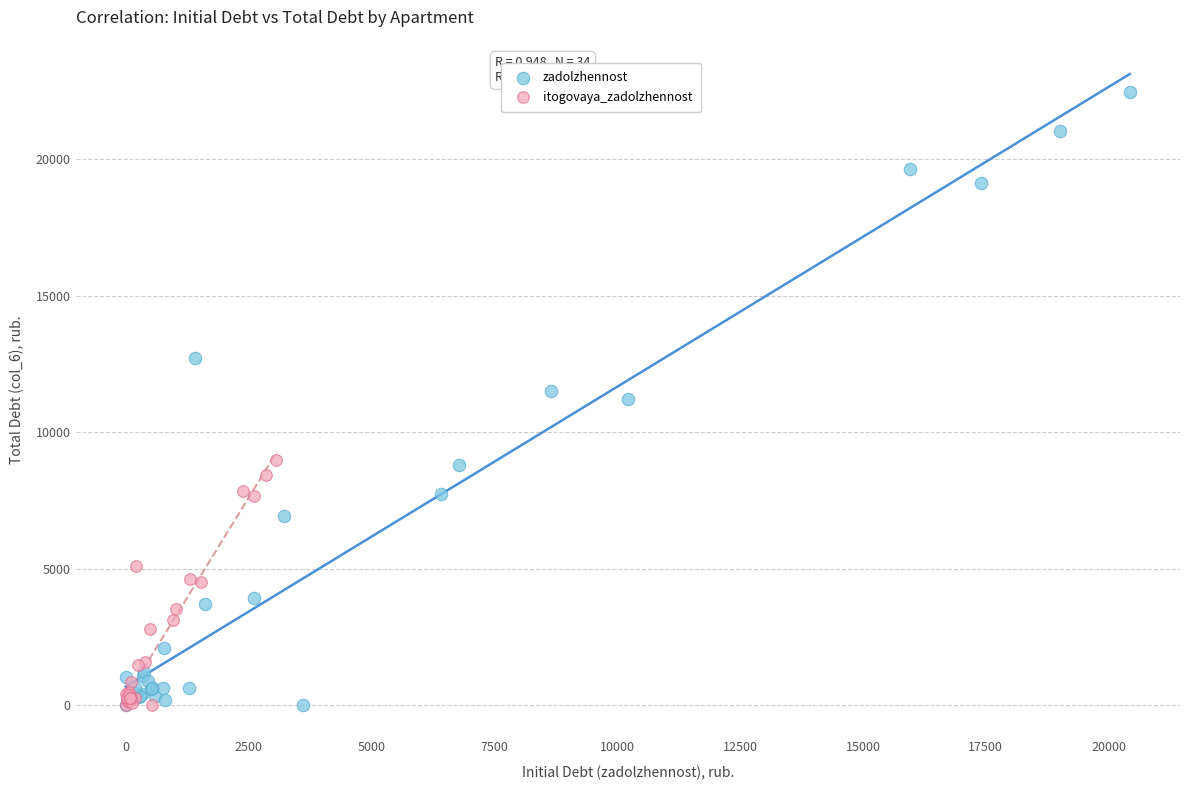

What are all the series names shown in the legend?

zadolzhennost, itogovaya_zadolzhennost